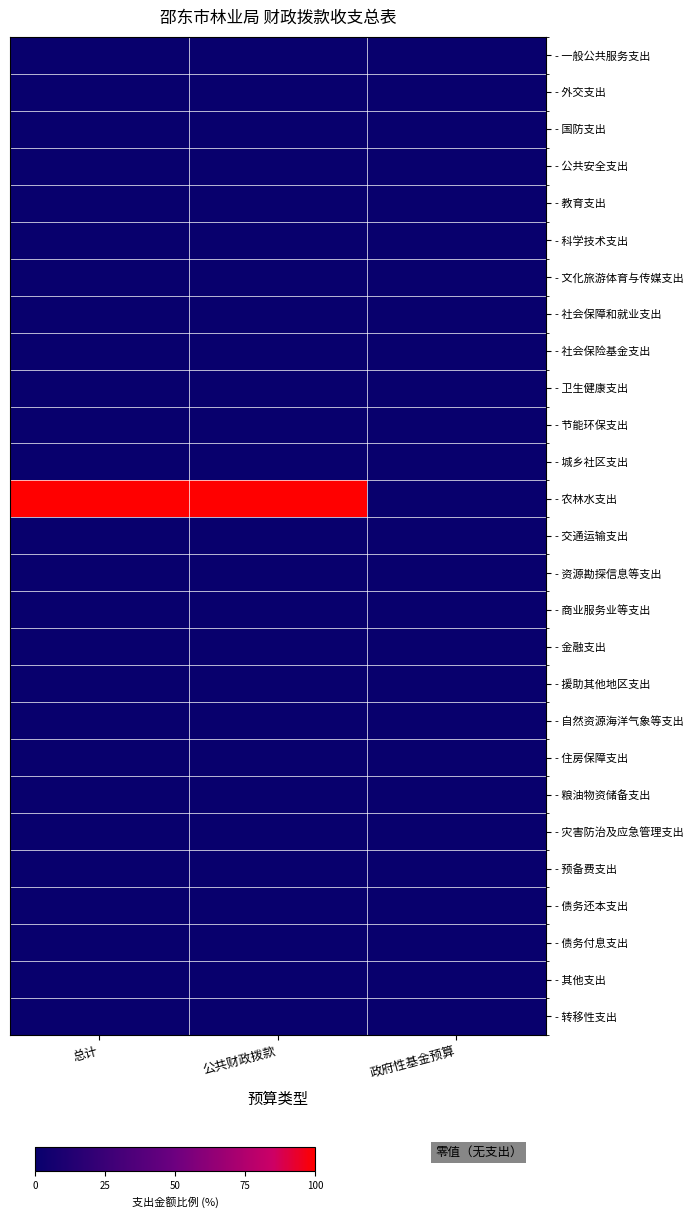

At 公共财政拨款, list the series in order from smallest to largest.

- 一般公共服务支出, - 外交支出, - 国防支出, - 公共安全支出, - 教育支出, - 科学技术支出, - 文化旅游体育与传媒支出, - 社会保障和就业支出, - 社会保险基金支出, - 卫生健康支出, - 节能环保支出, - 城乡社区支出, - 交通运输支出, - 资源勘探信息等支出, - 商业服务业等支出, - 金融支出, - 援助其他地区支出, - 自然资源海洋气象等支出, - 住房保障支出, - 粮油物资储备支出, - 灾害防治及应急管理支出, - 预备费支出, - 债务还本支出, - 债务付息支出, - 其他支出, - 转移性支出, - 农林水支出